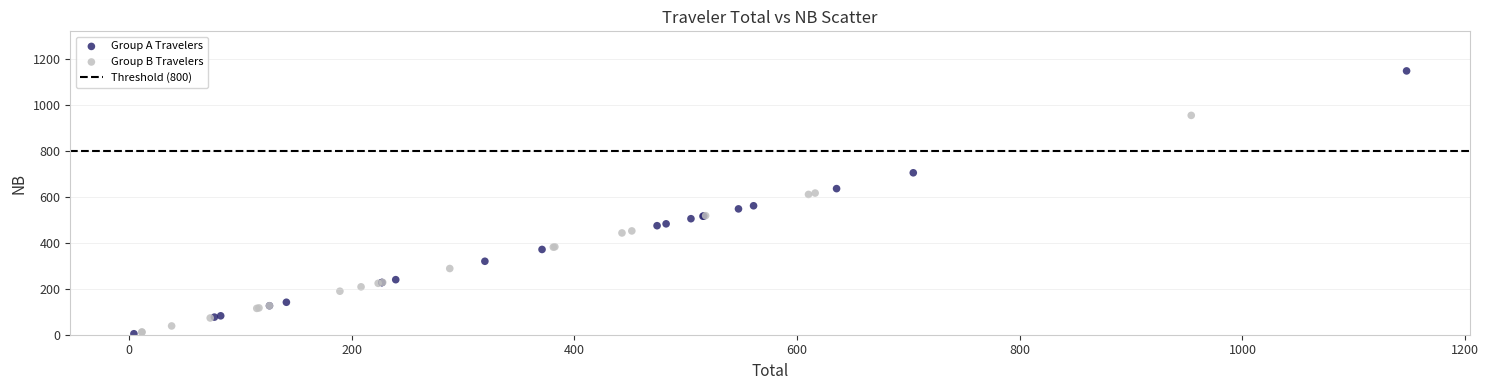

Which series contains the highest Y value?

Group A Travelers